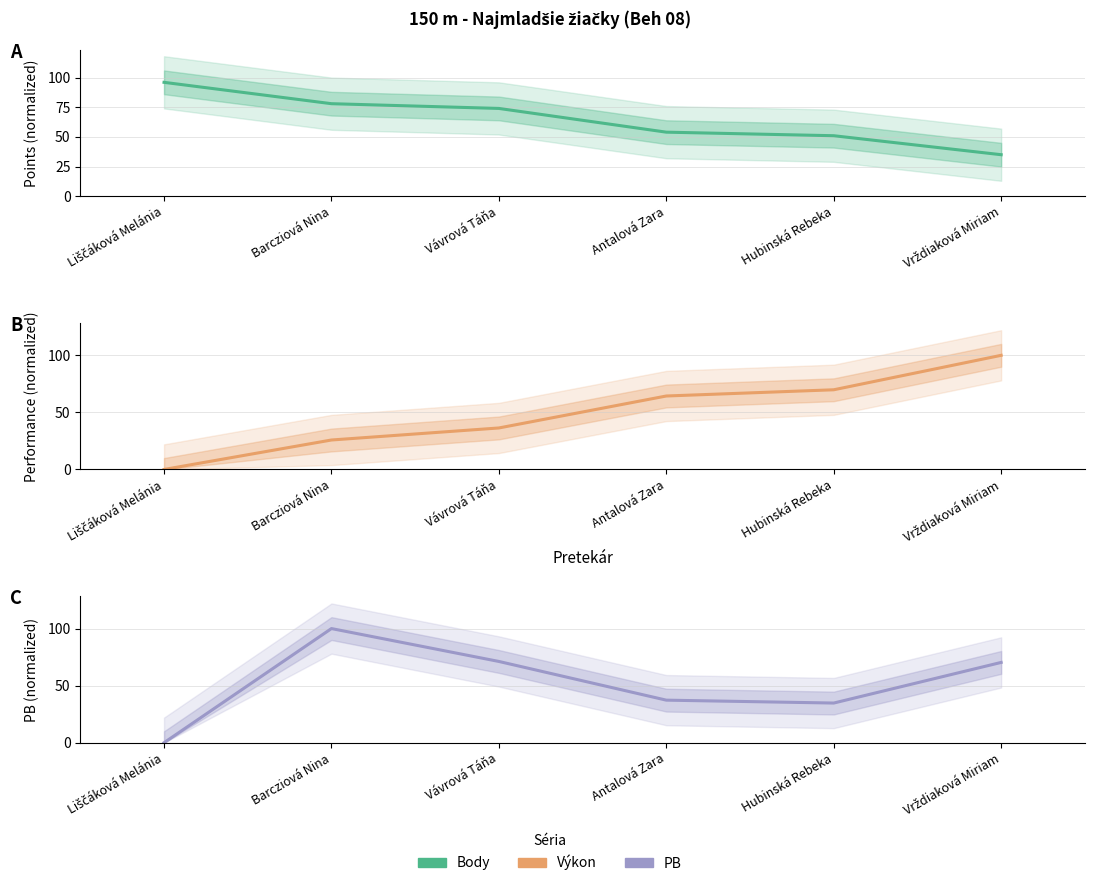

Reading right to left, extract all data points from this chart.

Body: Vrždiaková Miriam=35.0	Hubinská Rebeka=51.0	Antalová Zara=54.0	Vávrová Táňa=74.0	Barcziová Nina=78.0	Liščáková Melánia=96.0
Výkon: Vrždiaková Miriam=100.0	Hubinská Rebeka=69.8	Antalová Zara=64.4	Vávrová Táňa=36.4	Barcziová Nina=25.8	Liščáková Melánia=0.0
PB: Vrždiaková Miriam=70.3	Hubinská Rebeka=34.7	Antalová Zara=37.3	Vávrová Táňa=71.2	Barcziová Nina=100.0	Liščáková Melánia=0.0